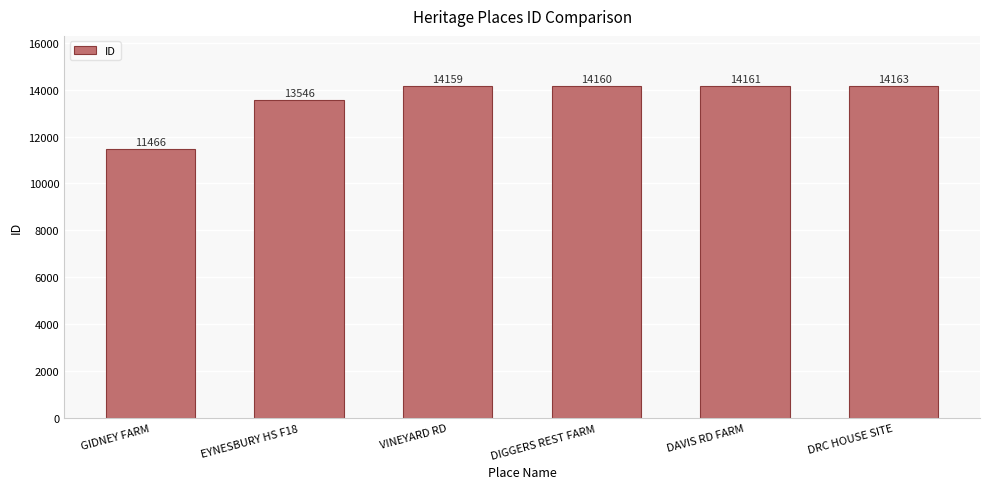

Reading right to left, extract all data points from this chart.

14163	14161	14160	14159	13546	11466